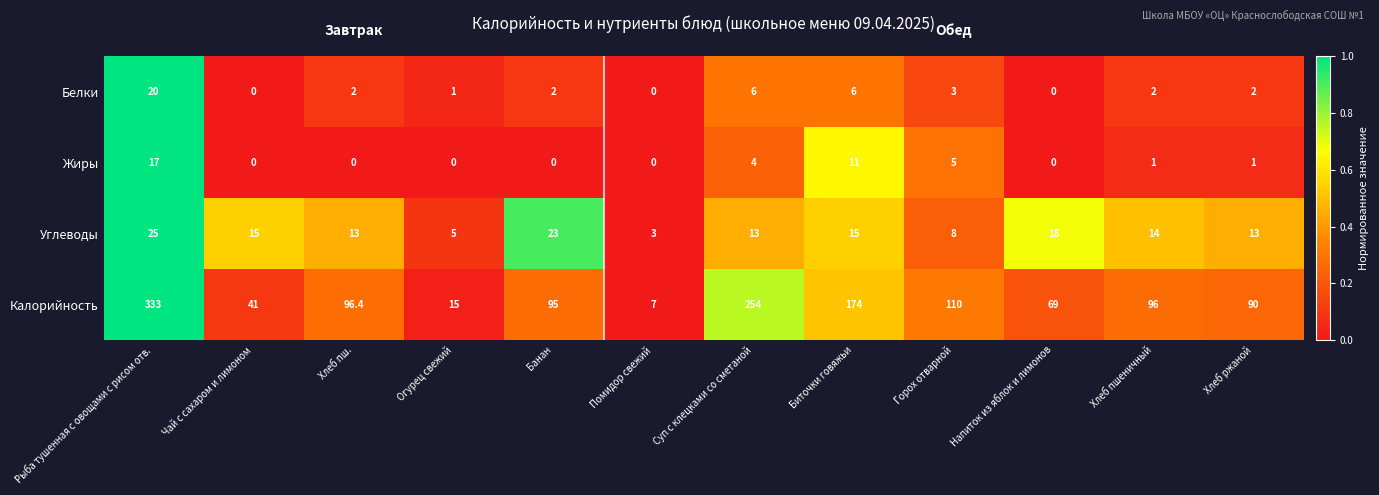

Which series has the largest total across all categories?

Калорийность